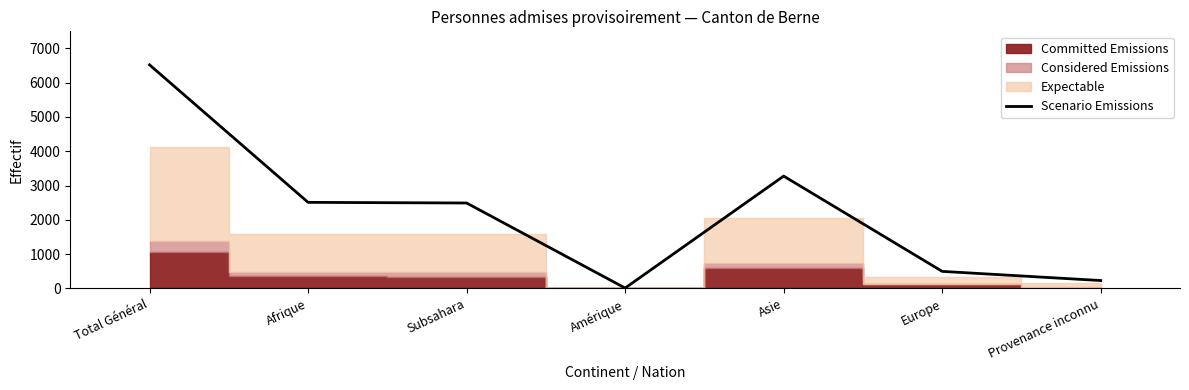

The value at Asie is 1951. True or false?

False